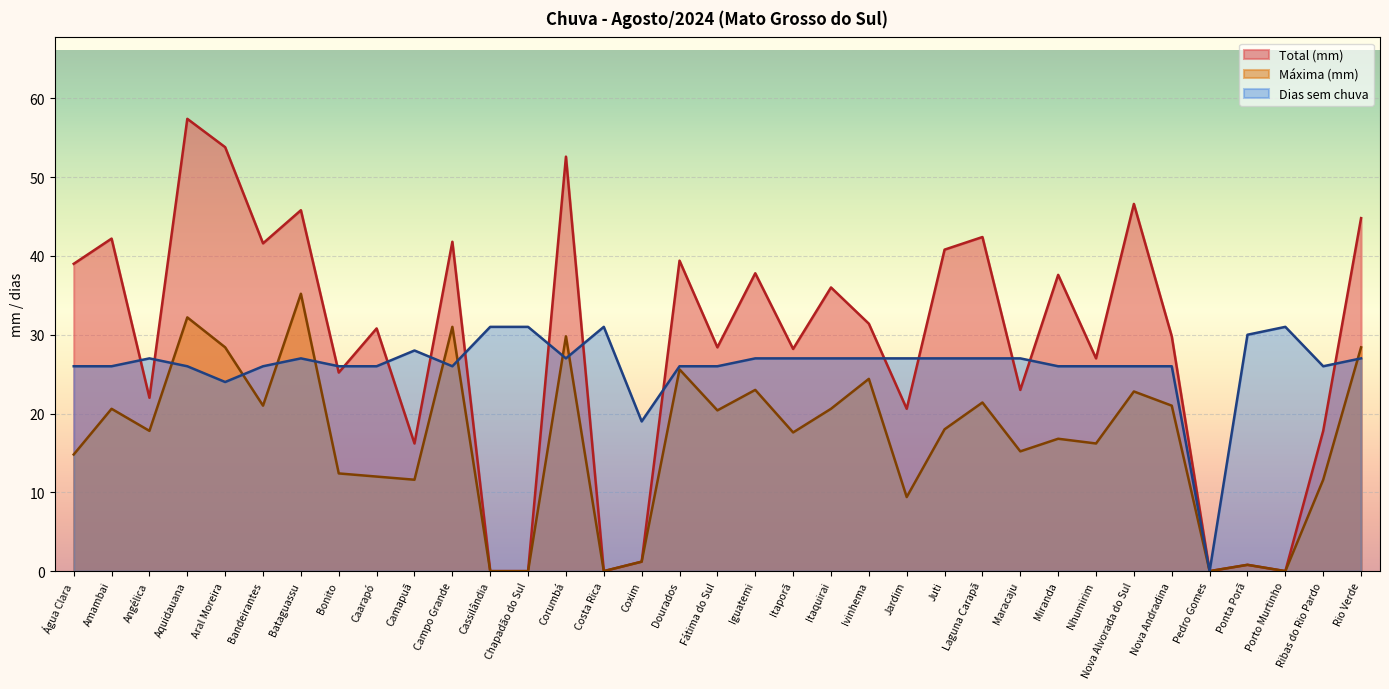

Where does the Total (mm) series first go above 30?

Água Clara